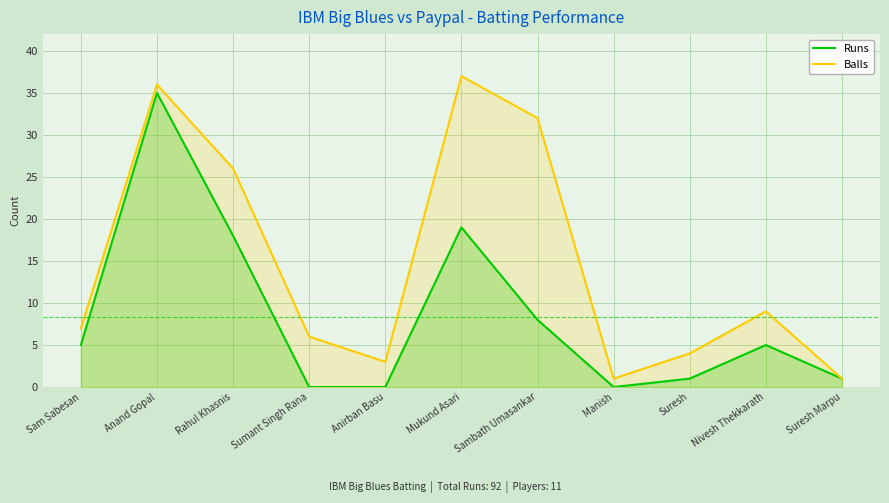

At Sambath Umasankar, list the series in order from largest to smallest.

Balls, Runs